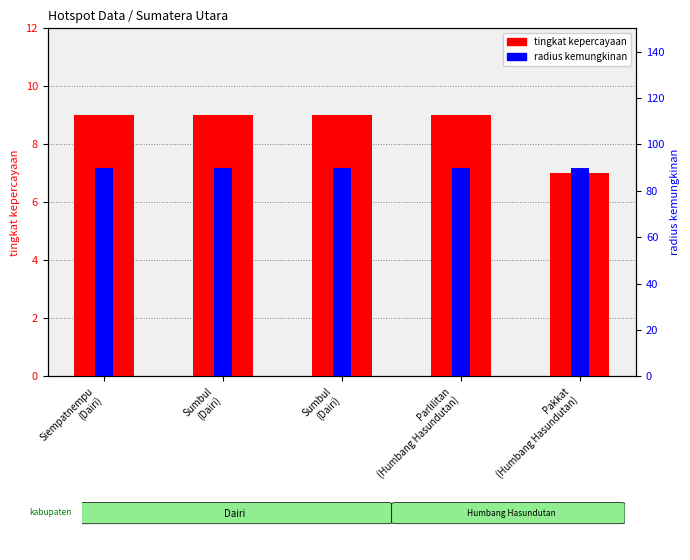

Are the bars grouped side by side (vs. stacked)?

Yes